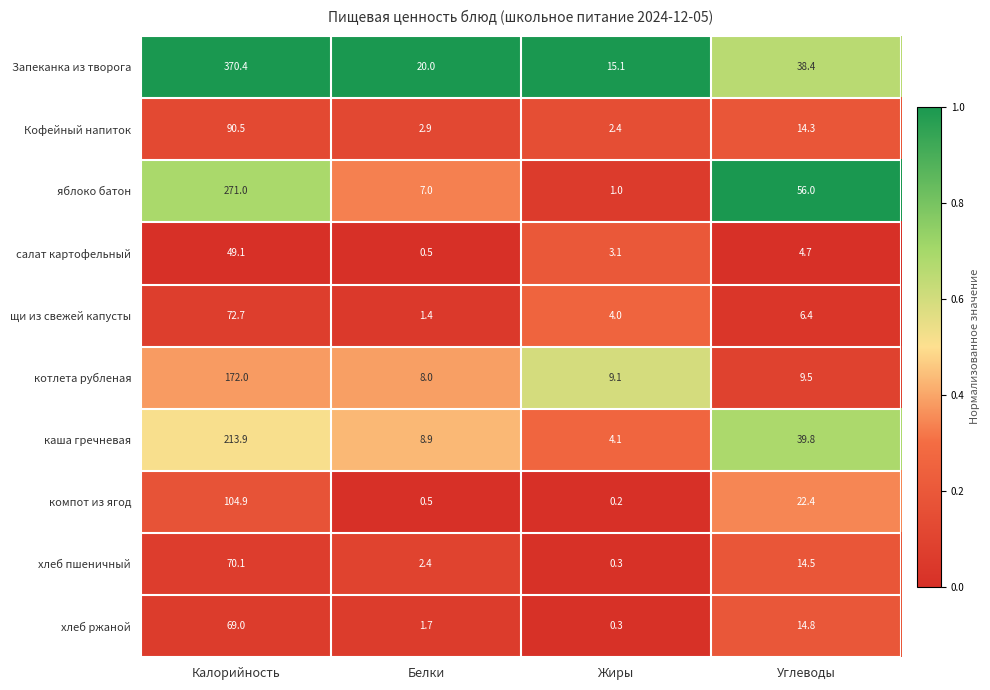

Count the number of categories in the chart.

4